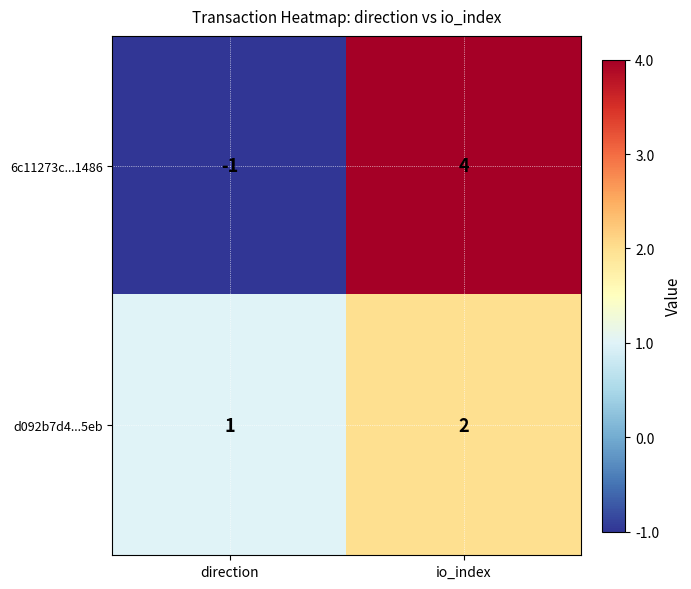

How many data points in d092b7d4...5eb are less than 2?

1